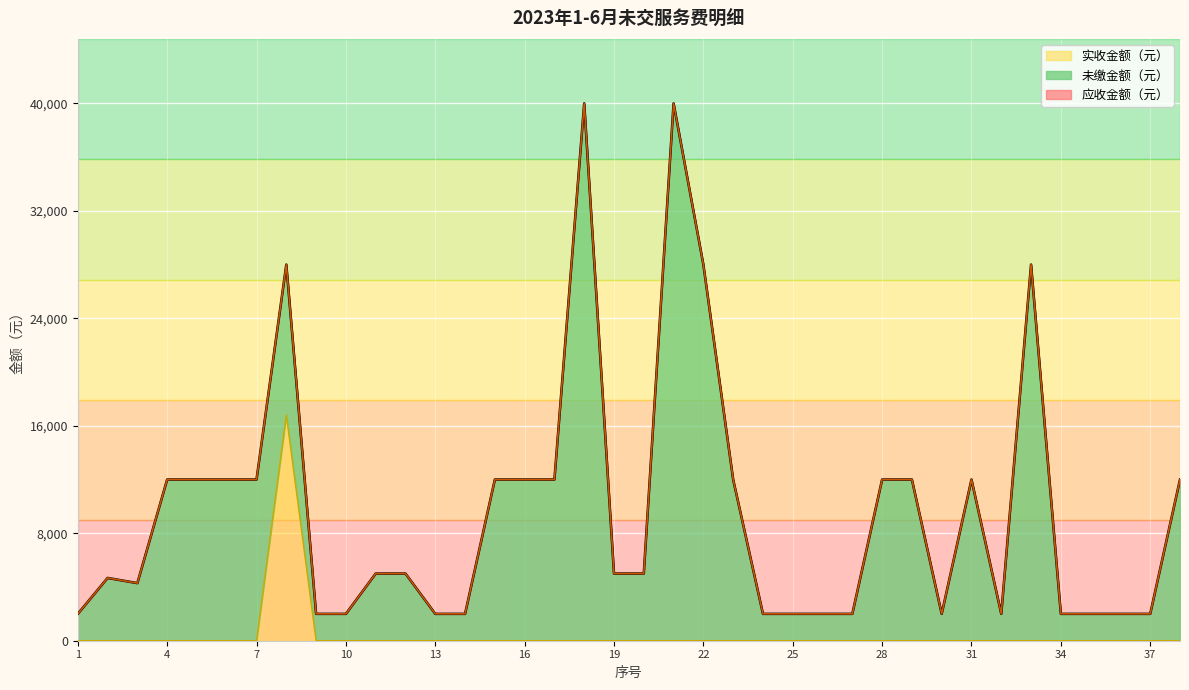

How many lines are shown in the chart?

3